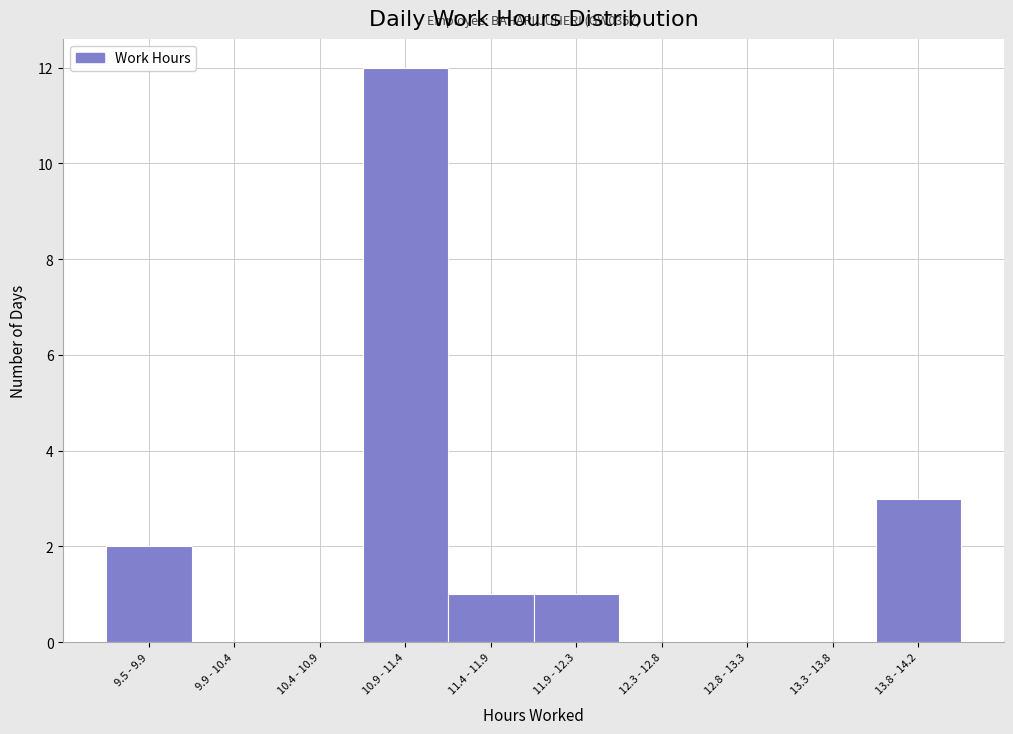

Reading left to right, what are all the values shown in this chart?

9.5 - 9.9=2	9.9 - 10.4=0	10.4 - 10.9=0	10.9 - 11.4=12	11.4 - 11.9=1	11.9 - 12.3=1	12.3 - 12.8=0	12.8 - 13.3=0	13.3 - 13.8=0	13.8 - 14.2=3